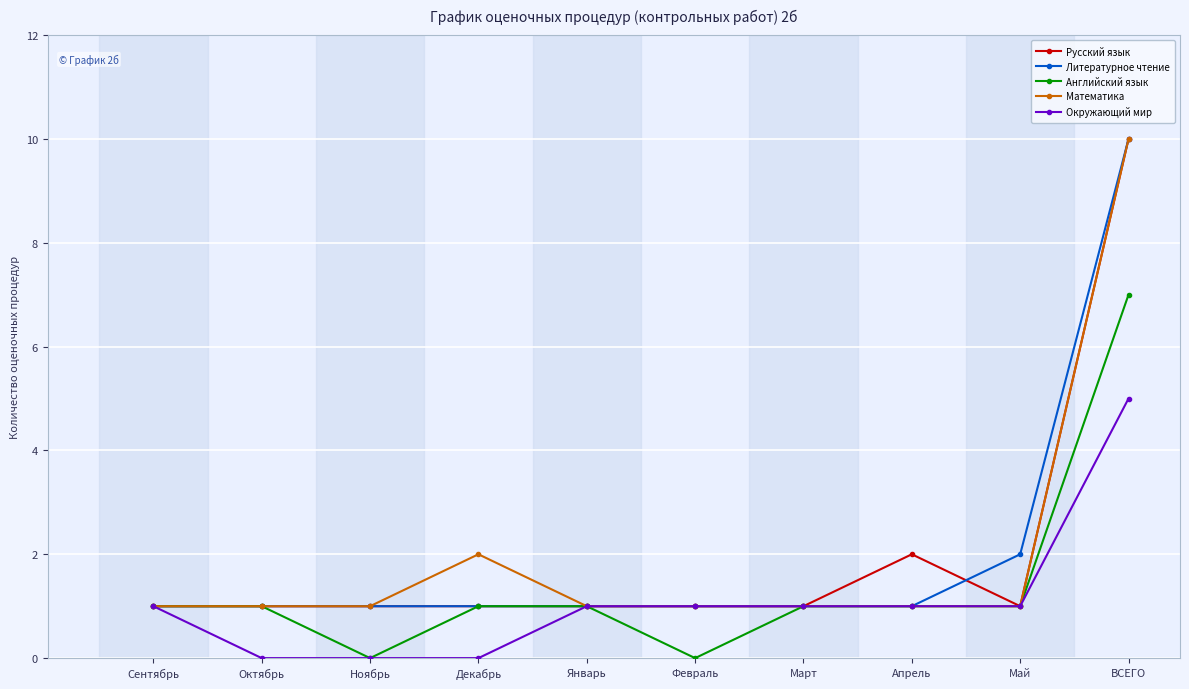

What is the label of the 6th point from the right?

Январь